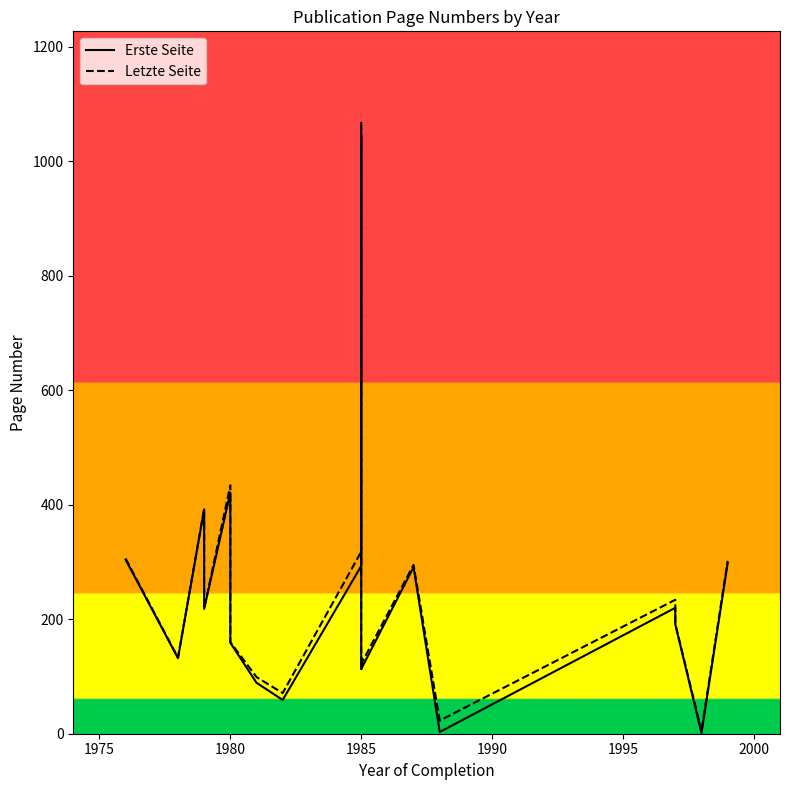

True or false: Erste Seite and Letzte Seite intersect in this chart.

False